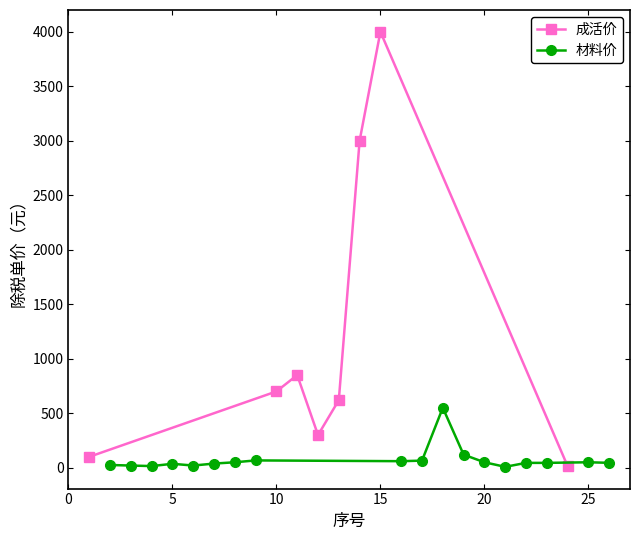

What is the highest value of the 成活价 series?

4000